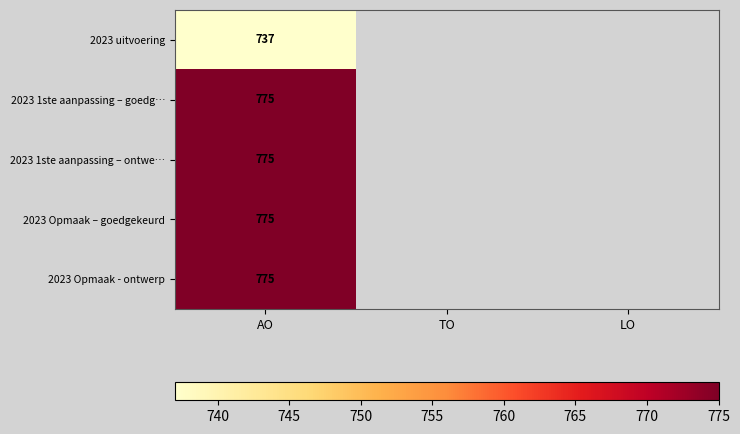

What is the greatest value displayed?

775.0